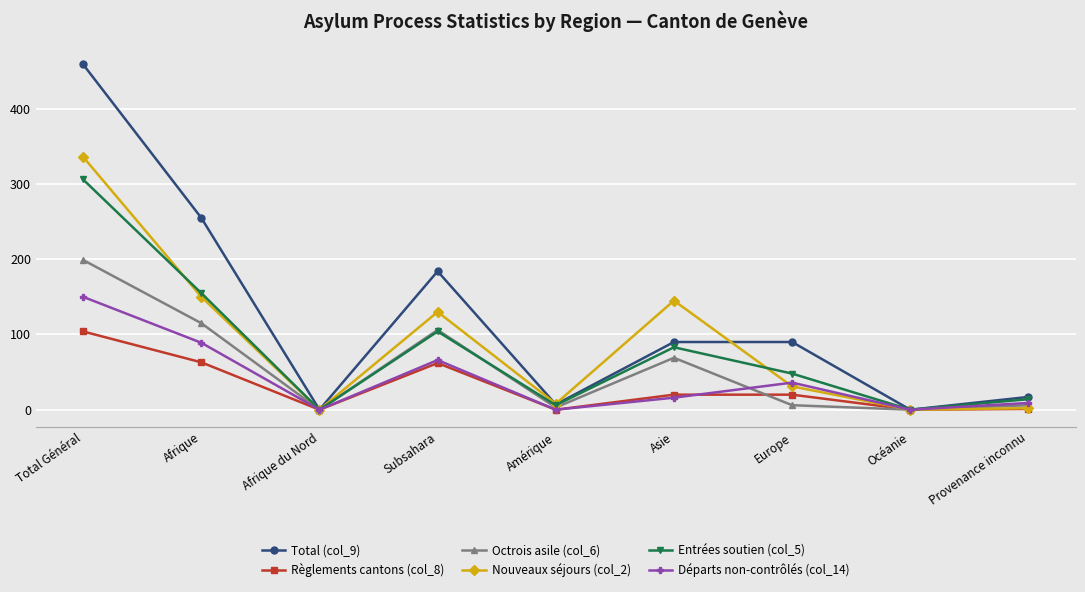

Is it true that Nouveaux séjours (col_2) equals 150 at Afrique?

True